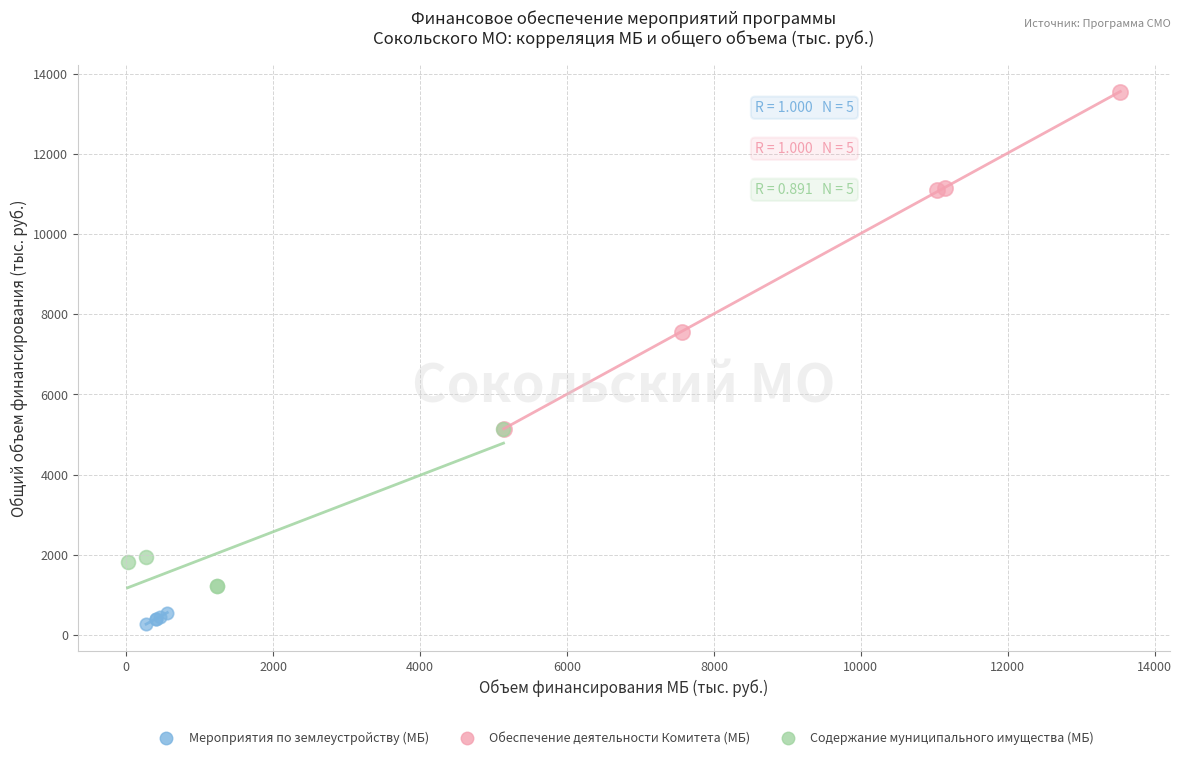

What are all the series names shown in the legend?

Мероприятия по землеустройству (МБ), Обеспечение деятельности Комитета (МБ), Содержание муниципального имущества (МБ)